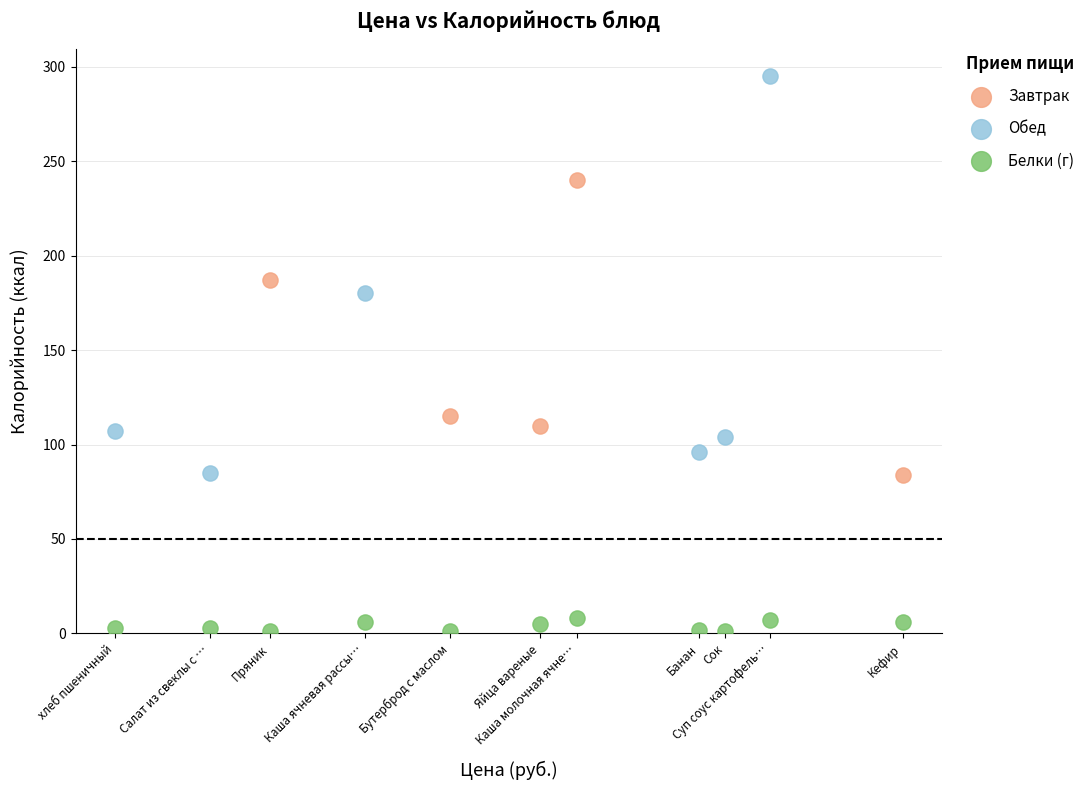

Which series reaches the minimum Y coordinate?

Белки (г)